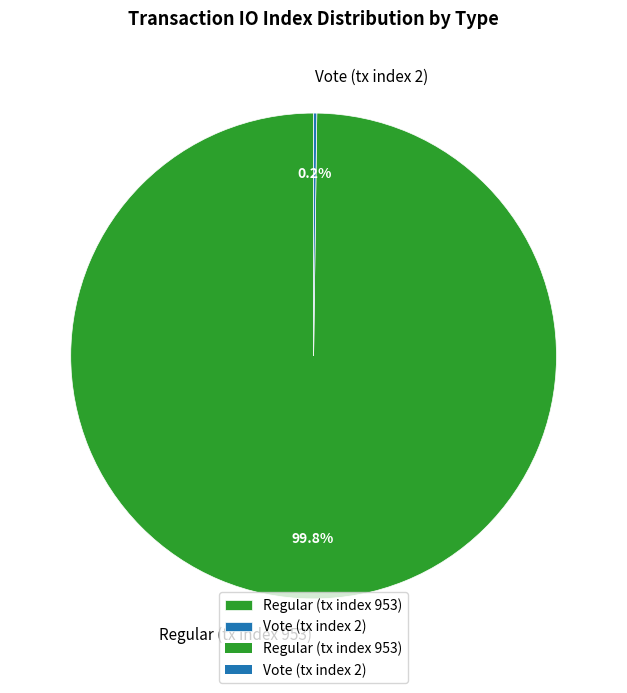

Which slice is the largest?

Regular (tx index 953)